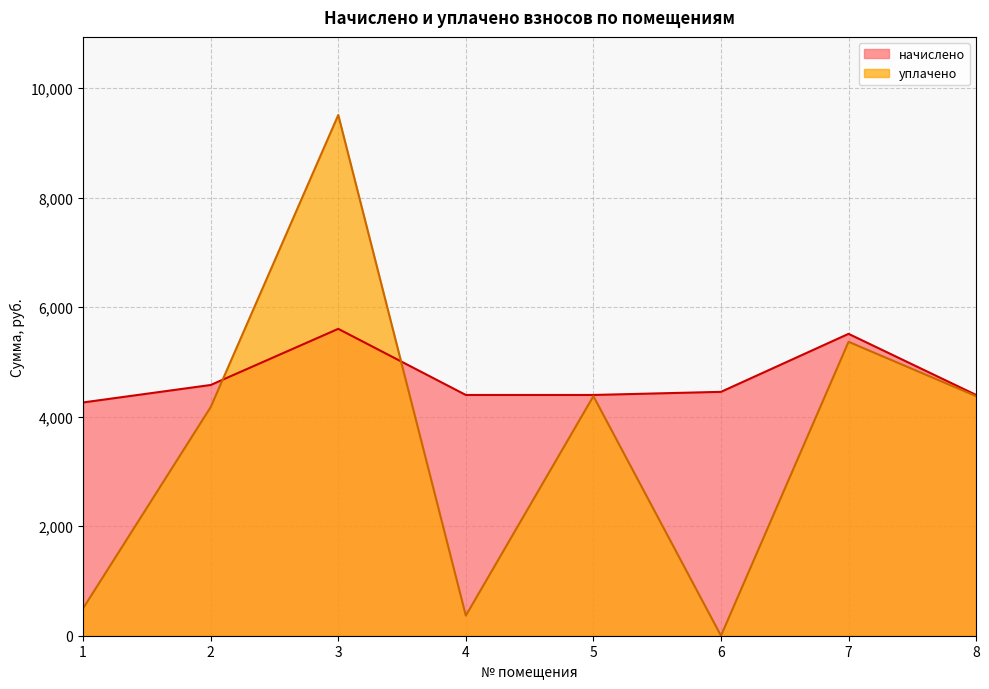

At which label does начислено first exceed 4452?

2